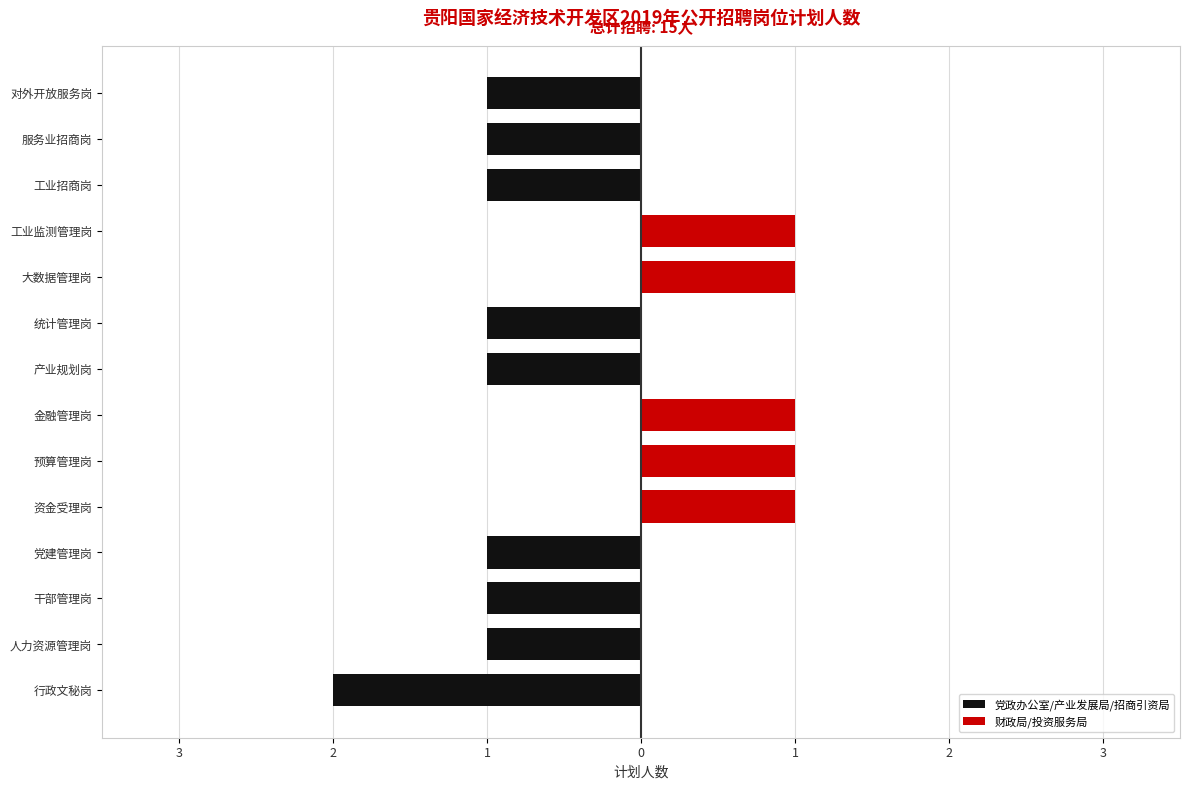

What is the sum of all values?

15